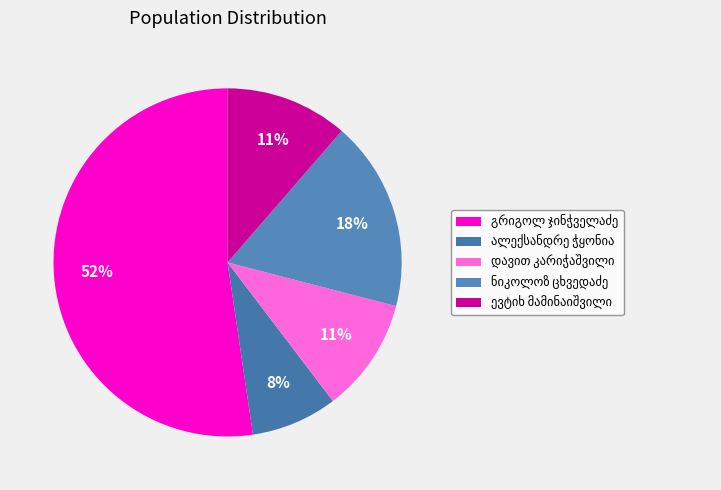

Does ალექსანდრე მირიანის ძე ჭყონია represent more than half of the total?

No